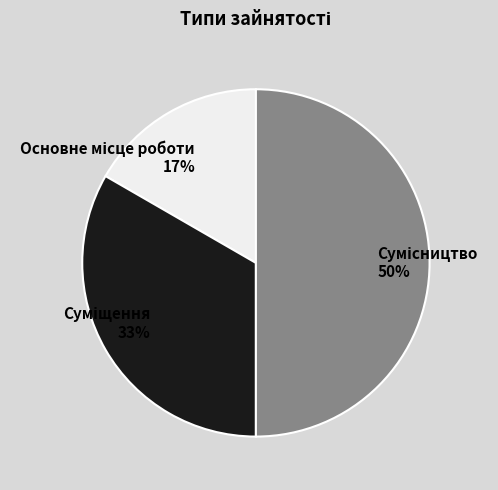

To the nearest percent, what is the average slice percentage?

33%